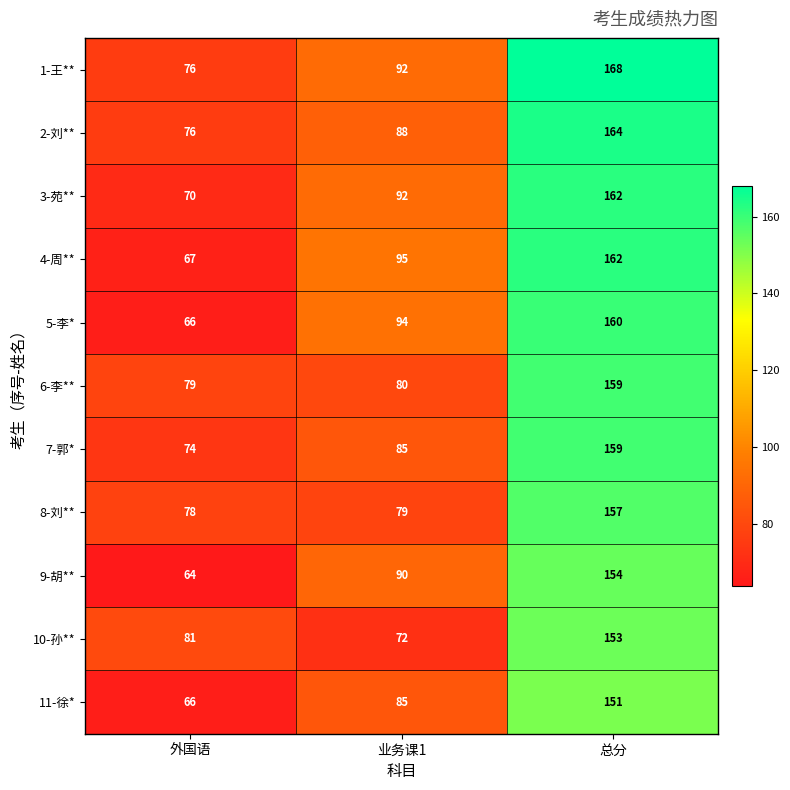

What is the lowest value of the 8-刘** series?

78